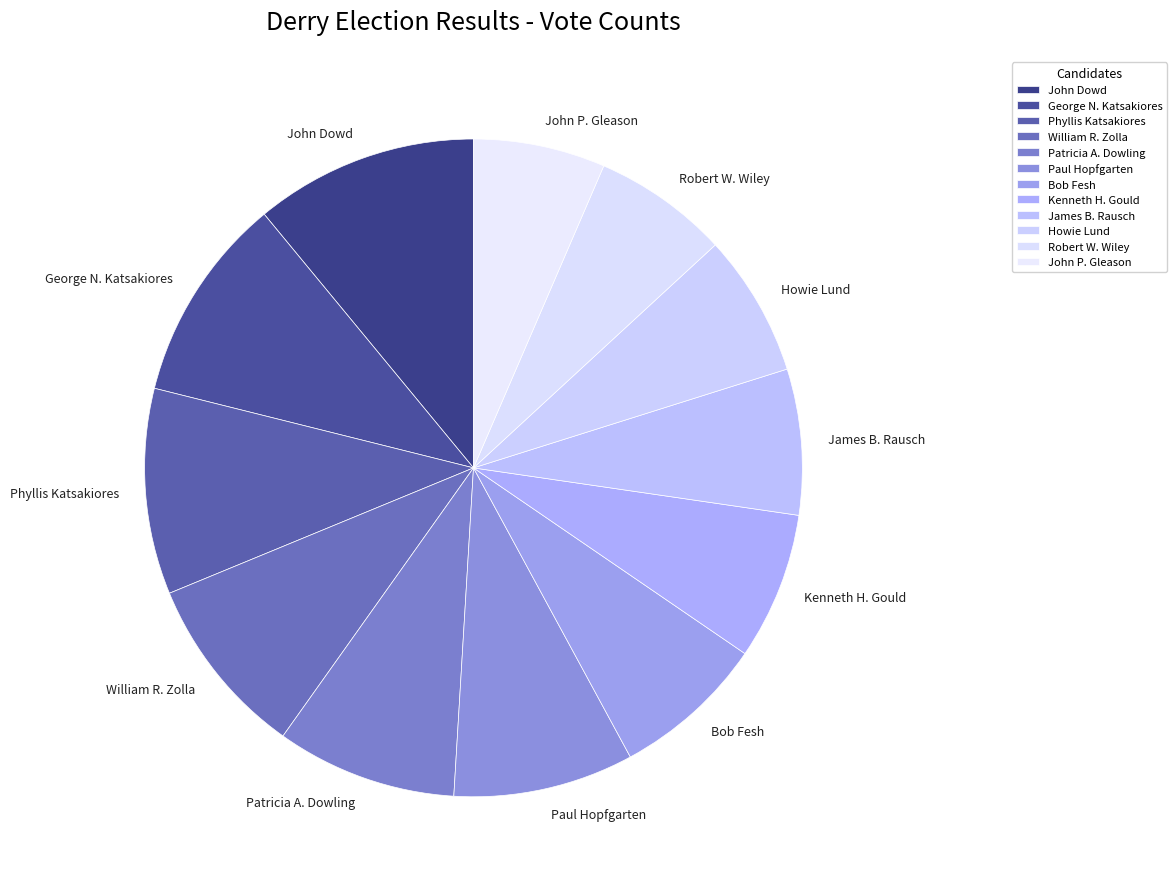

Is it true that Paul Hopfgarten is 9% of the pie?

True